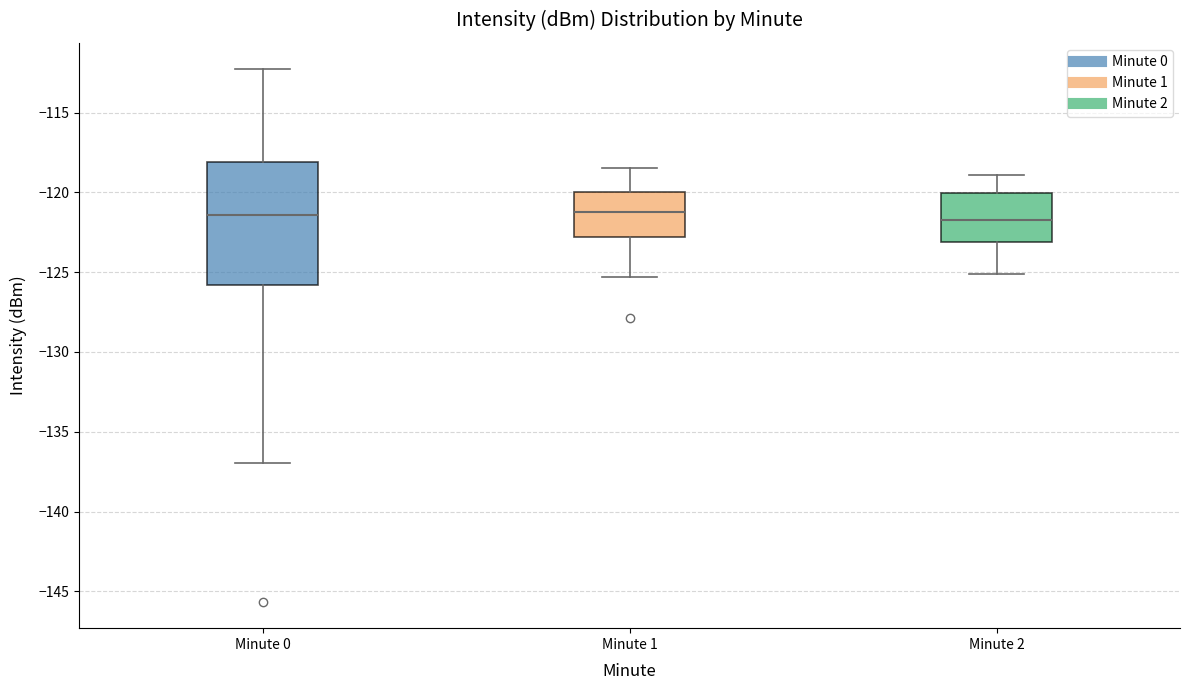

Reading left to right, transcribe this box plot: for each box, give where its median line is, the range the box spans, and where its two whiskers end, as read against the y-axis. The values are not printed on the chart, so give them approximately, as read against the axis.

Minute 0: median -121.5, box -126.0 to -118.0, whiskers -137.0 to -112.5
Minute 1: median -121.0, box -123.0 to -120.0, whiskers -125.5 to -118.5
Minute 2: median -121.5, box -123.0 to -120.0, whiskers -125.0 to -119.0